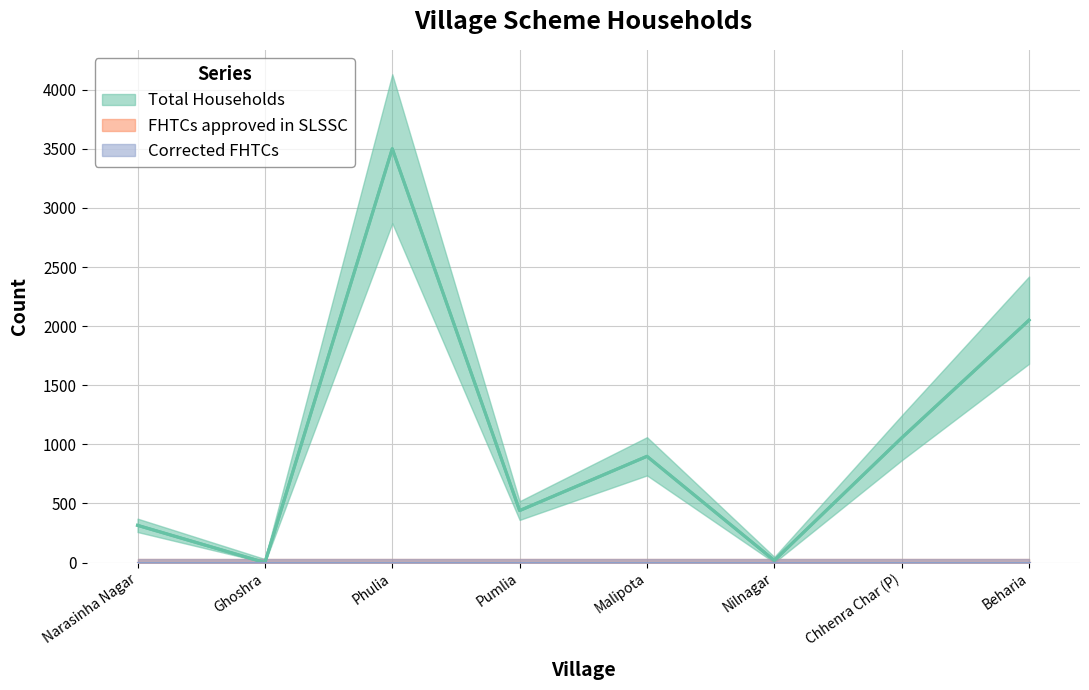

Which label corresponds to the largest value in the chart?

Phulia